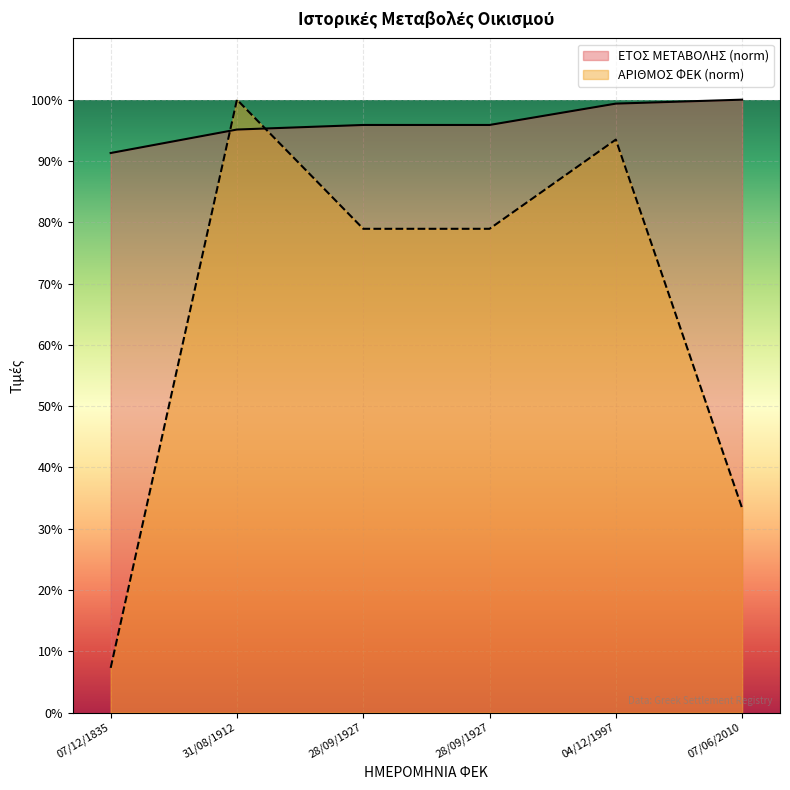

Which category has the highest value in the ΑΡΙΘΜΟΣ ΦΕΚ series?

31/08/1912